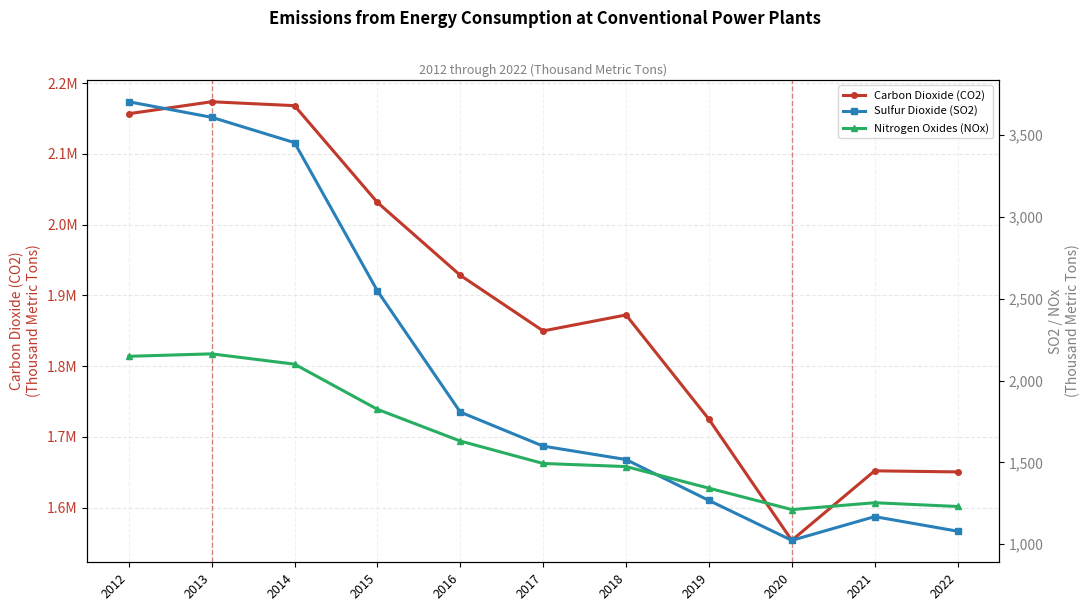

What is the approximate value of Nitrogen Oxides (NOx) at 2013, to the nearest 10?

2160